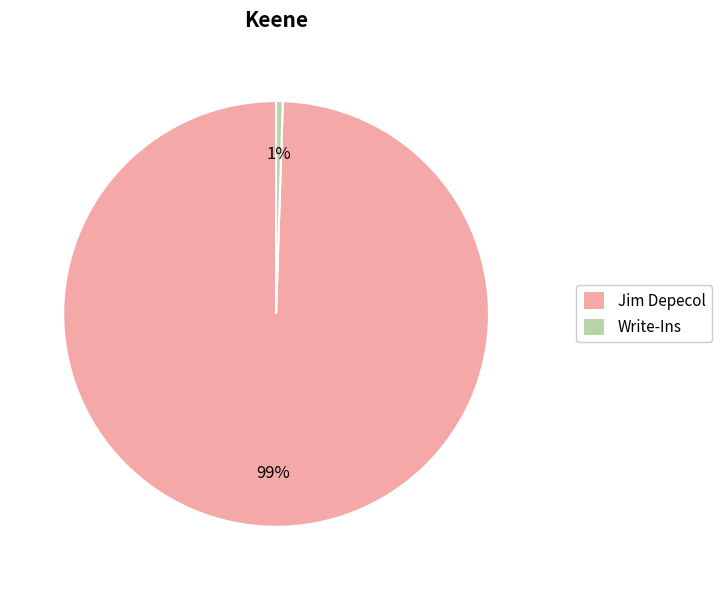

To the nearest percent, what is the average slice percentage?

50%